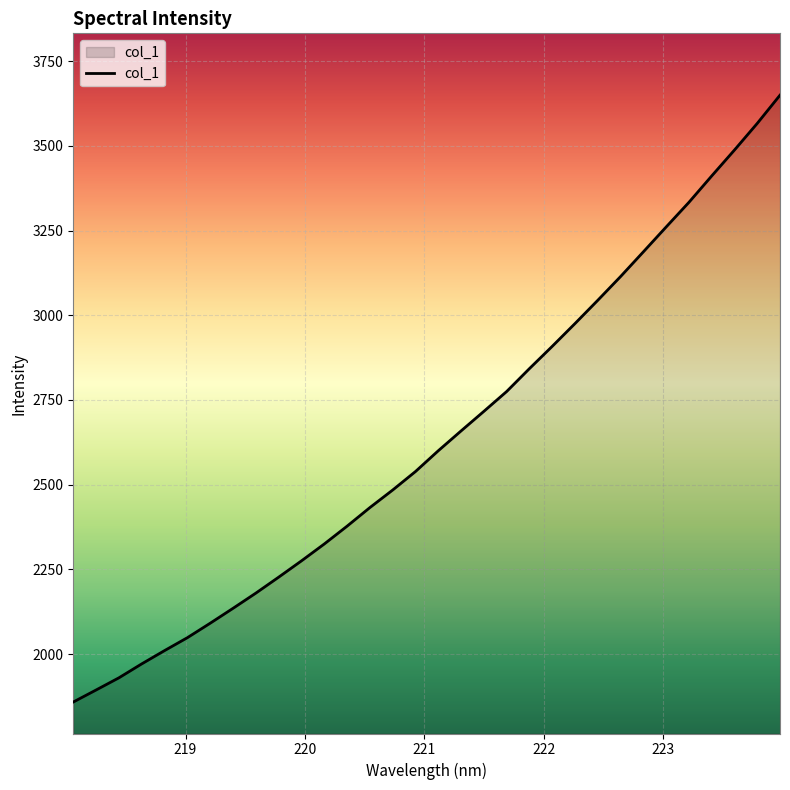

What is the smallest value displayed?

1858.6